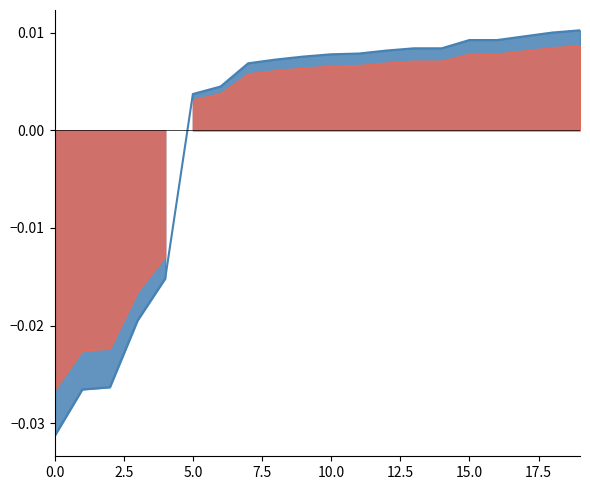

Which category has the highest value across all series?

19